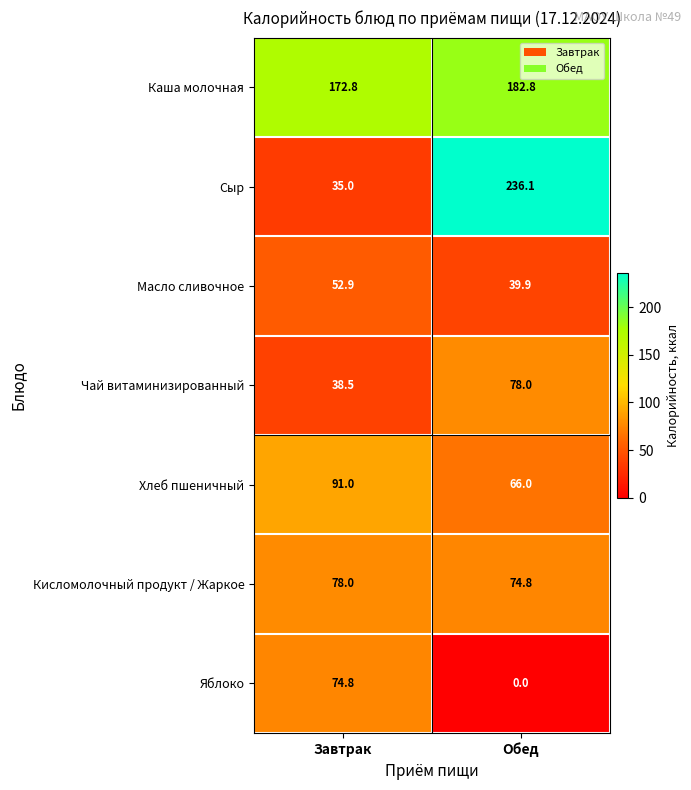

Is the value of Сыр at Завтрак greater than the value of Хлеб пшеничный at Обед?

No